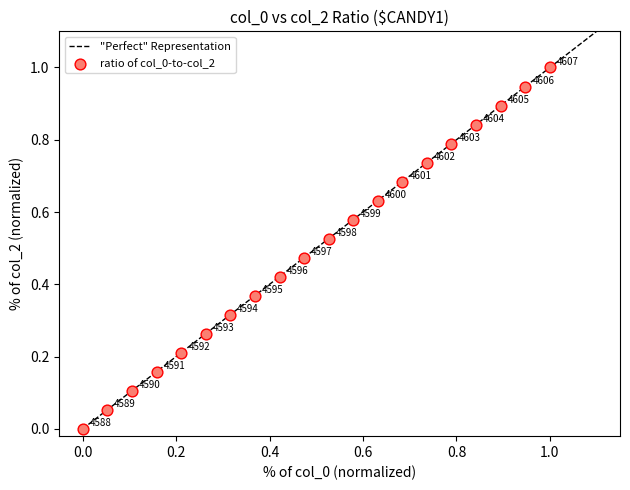

What is the range of Y values (max minus min)?

1.0